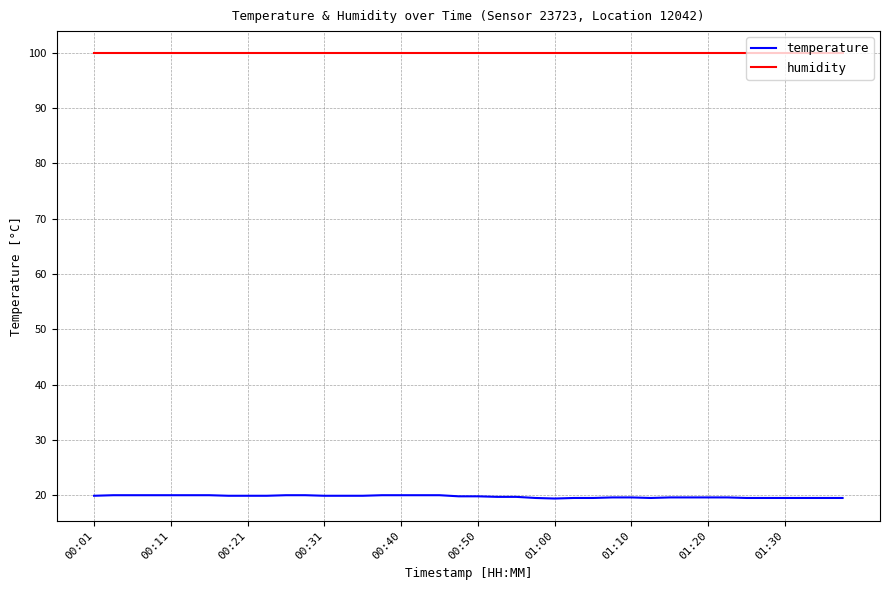

Is this an area chart (filled region under the line)?

No